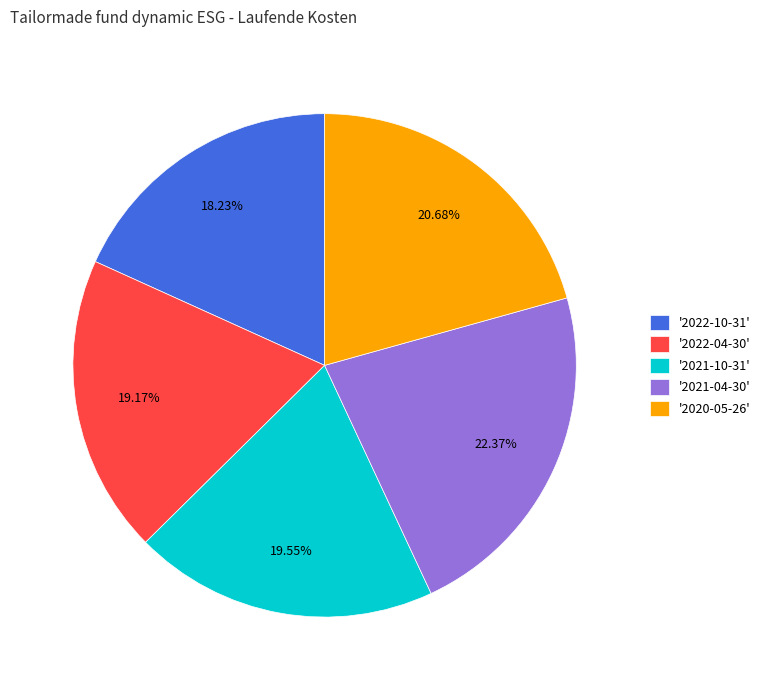

Is there a majority slice in this chart?

No